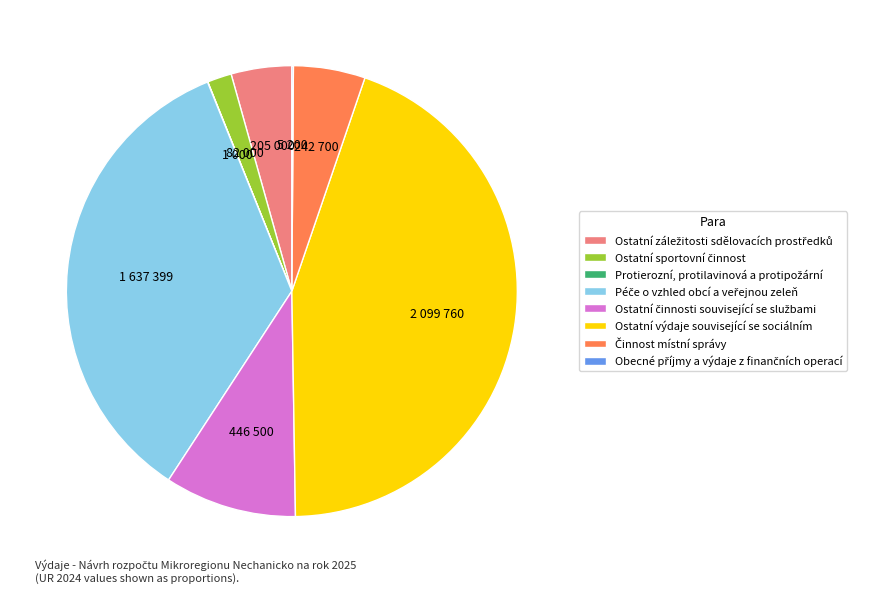

Which slice is the largest?

Ostatní výdaje související se sociálním